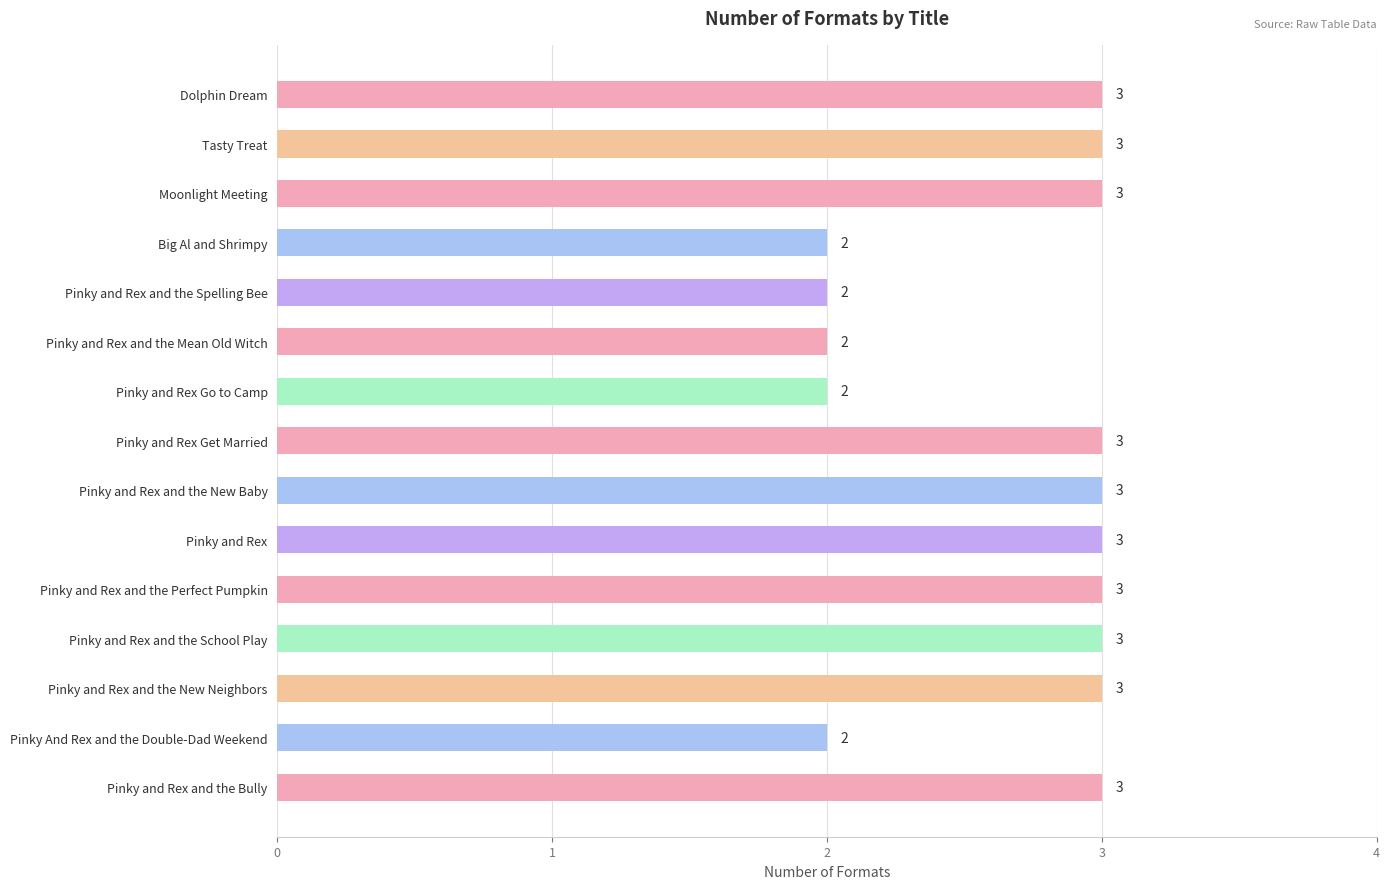

Is it true that the value at Tasty Treat is 5?

False